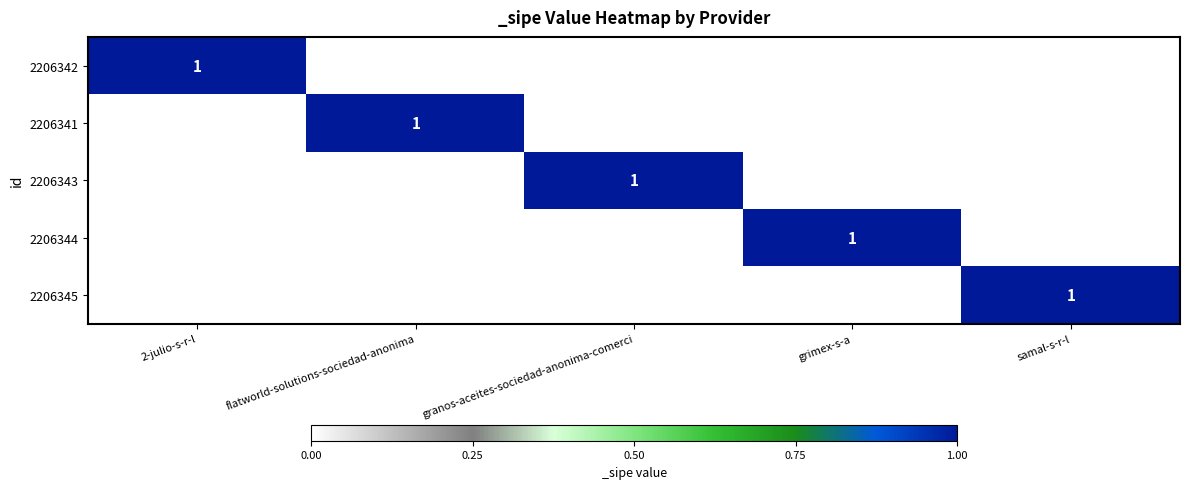

Is it true that 2206343 equals 0 at granos-aceites-sociedad-anonima-comerci?

False